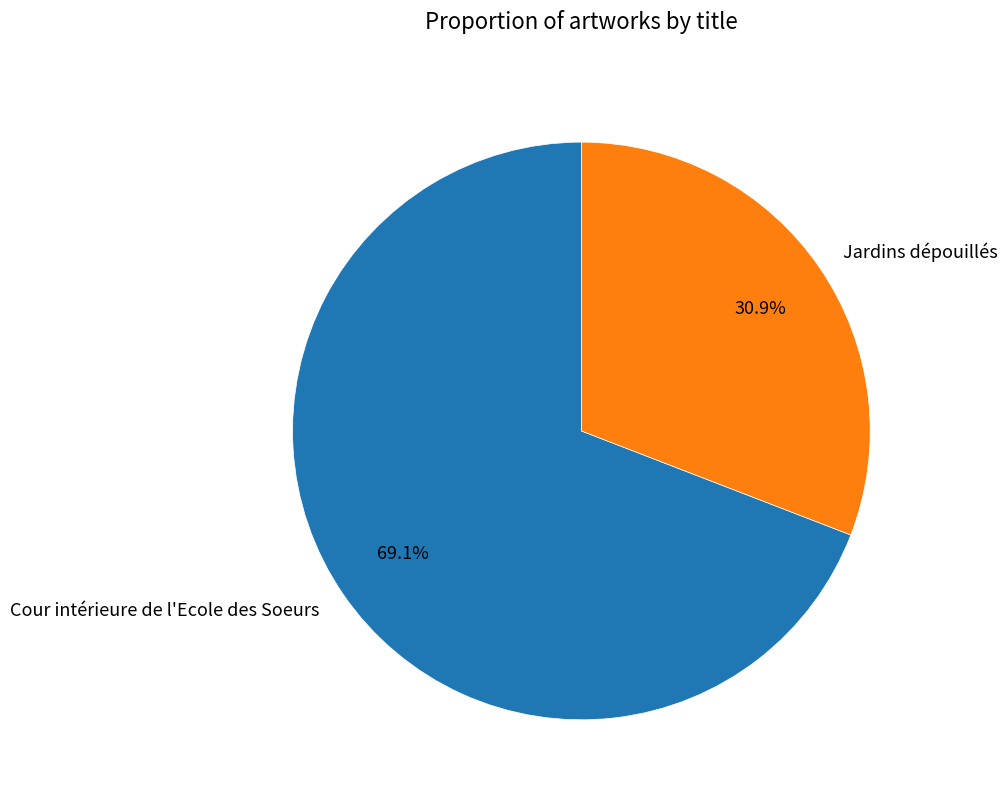

Which slice is the smallest?

Jardins dépouillés